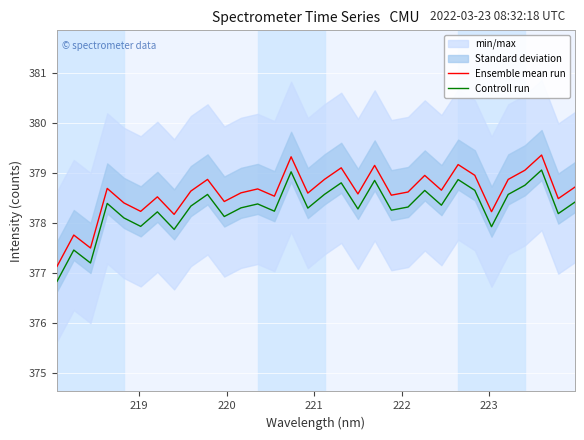

What is the highest value of the Controll run series?

379.1